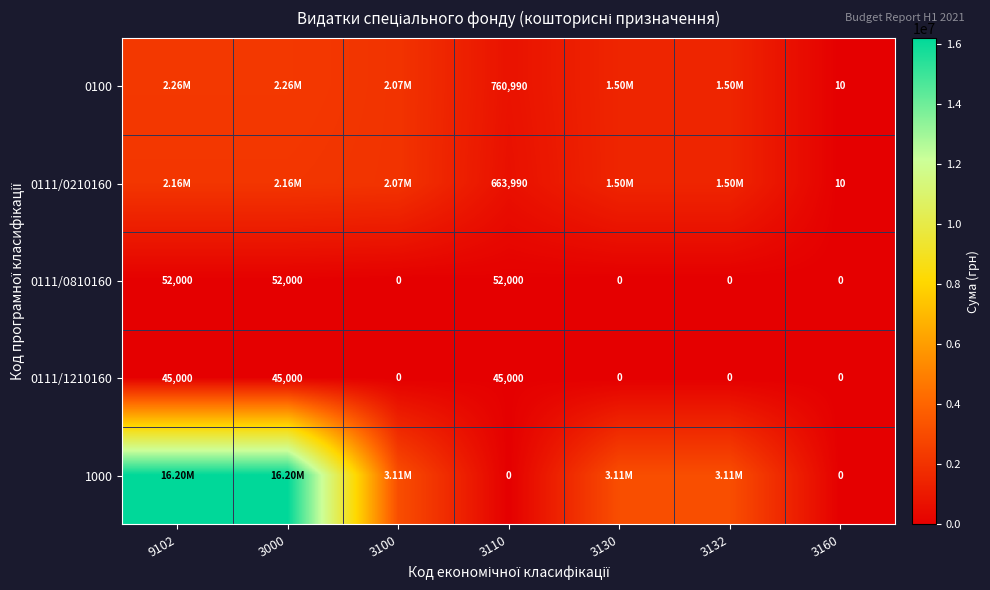

What is the highest value of the 0111/0210160 series?

2159000.0